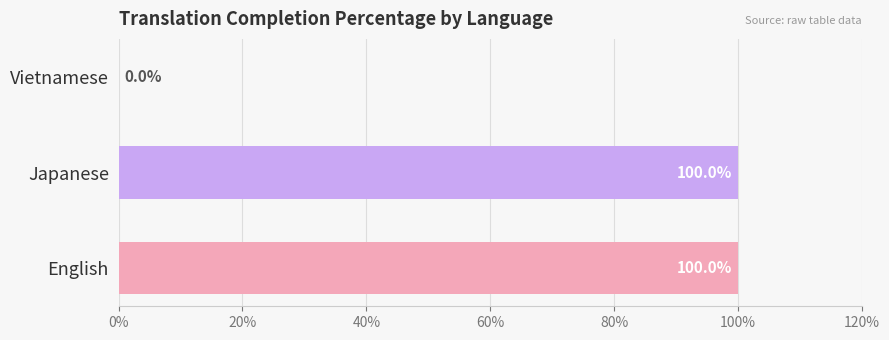

The chart shows a value of 44 at Japanese. True or false?

False